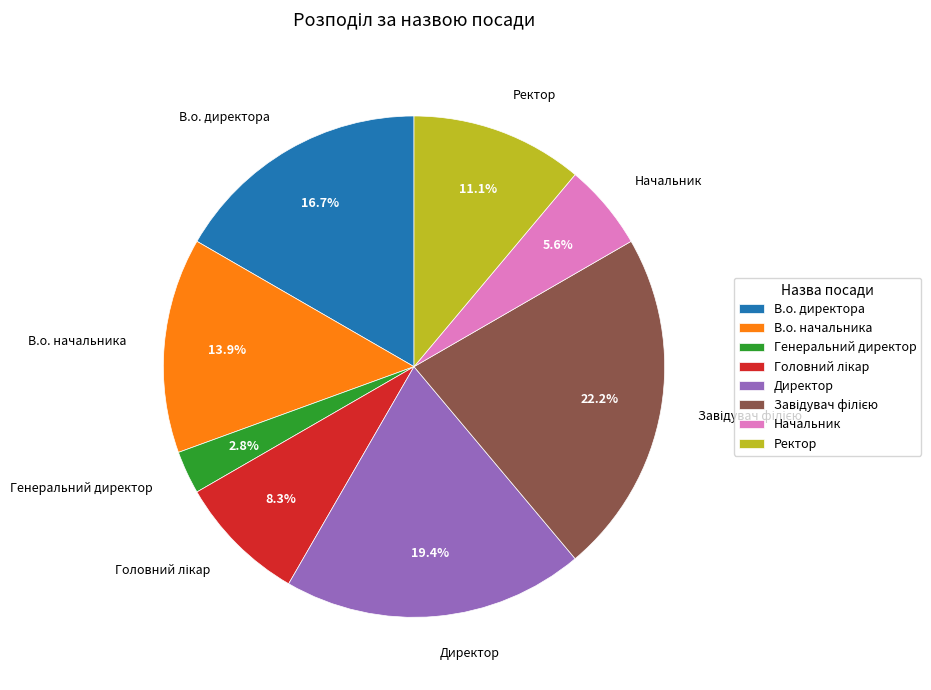

Combined, do Ректор and В.о. директора account for over 50%?

No